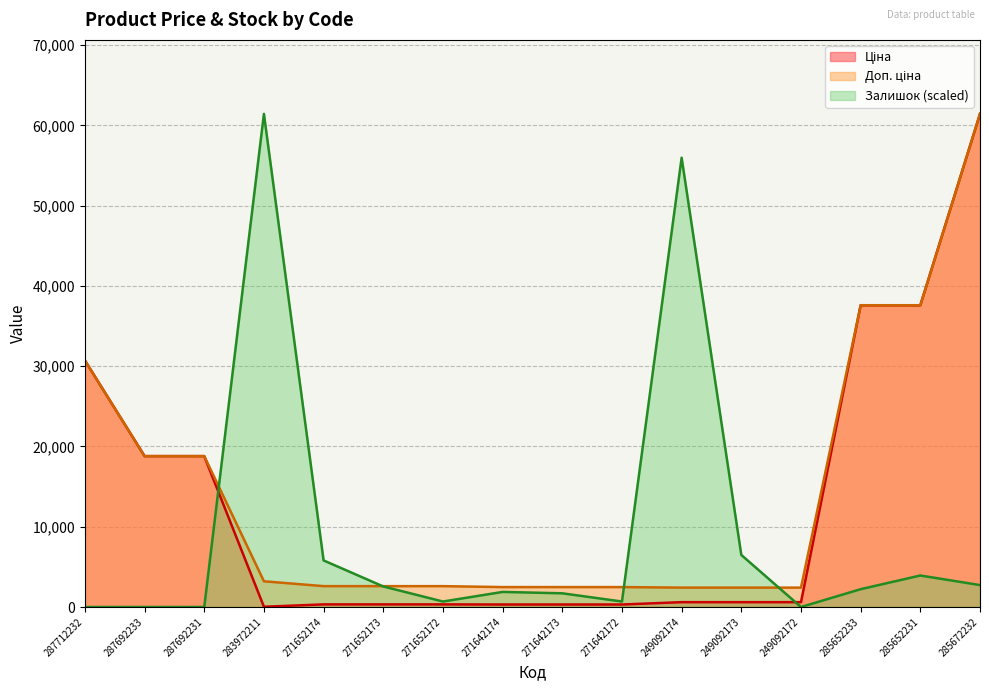

What is the value of the Залишок point at the 14th from the left?

2218.5